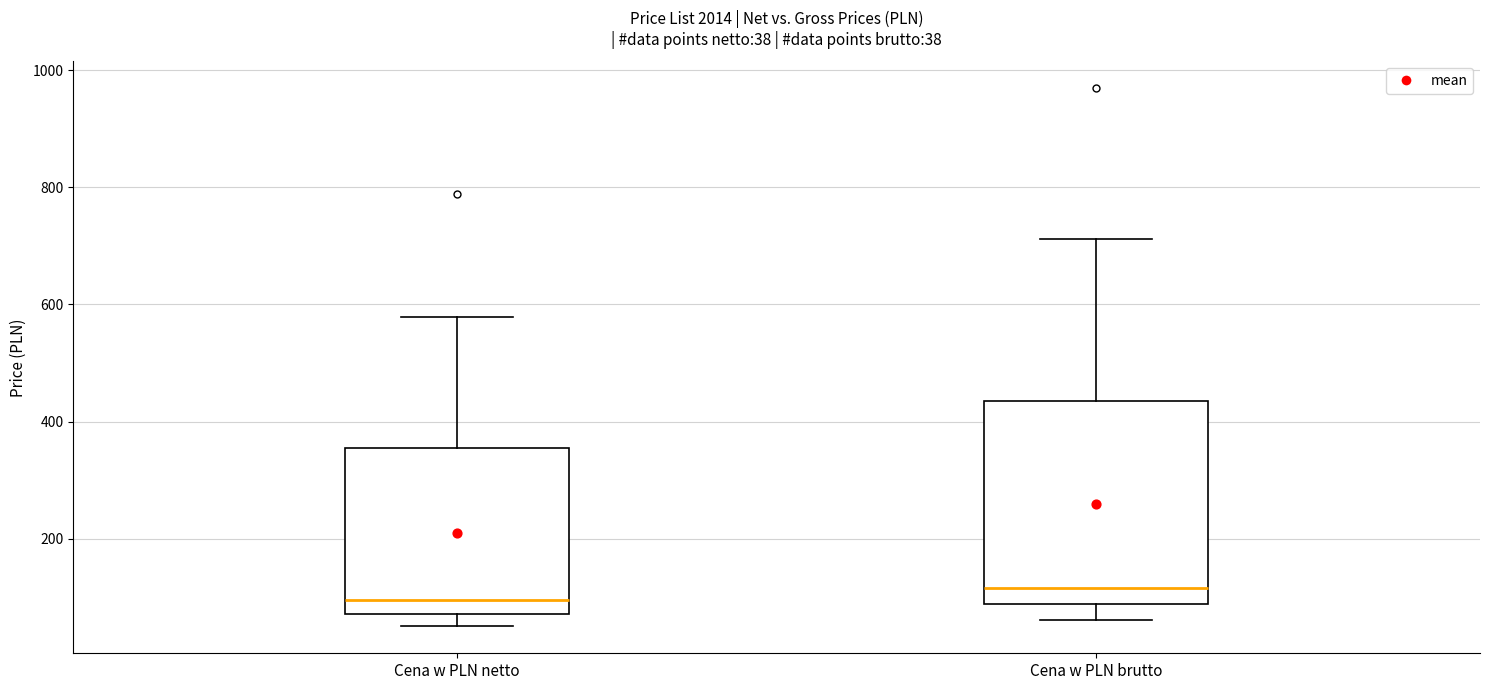

Which box is the tallest, from its lower edge to its upper edge?

Cena w PLN brutto